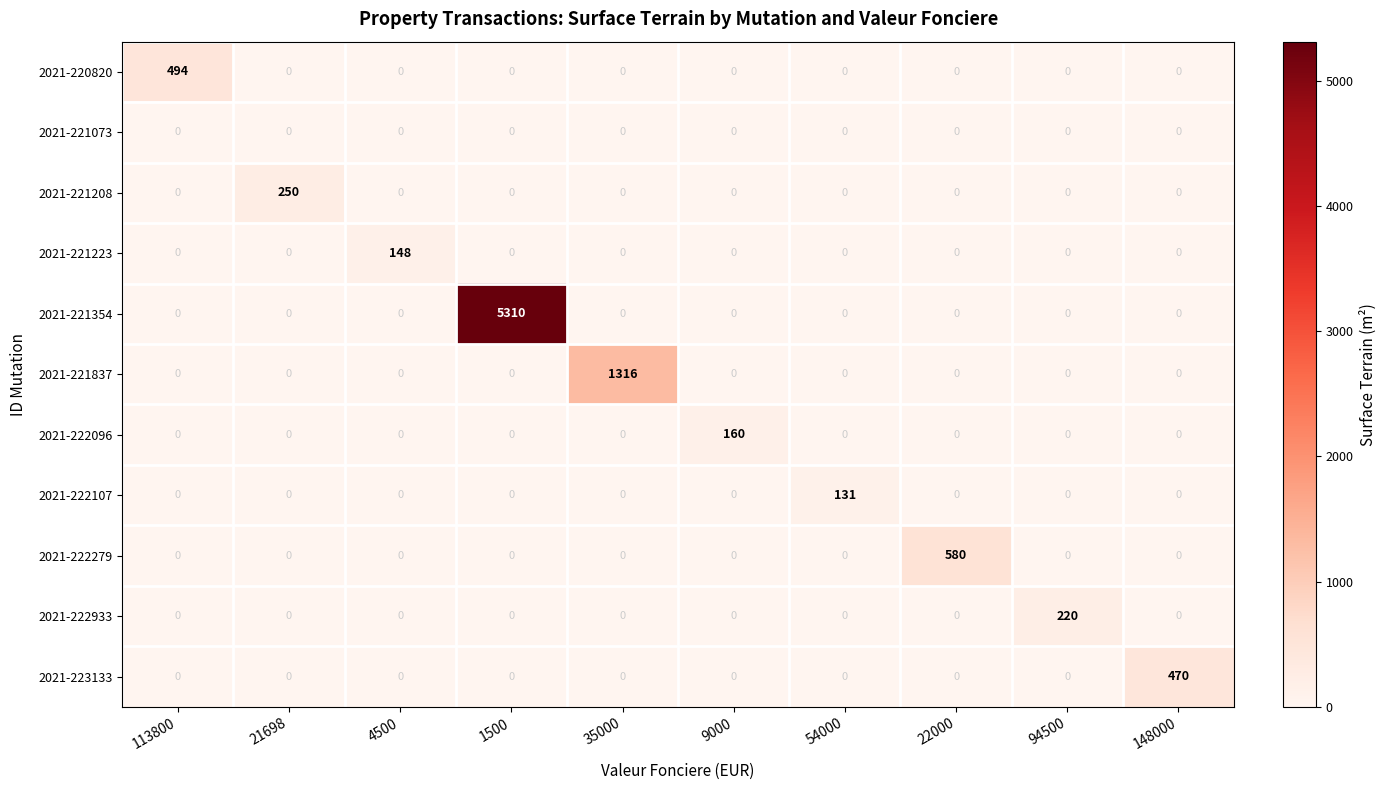

Count the number of categories in the chart.

10